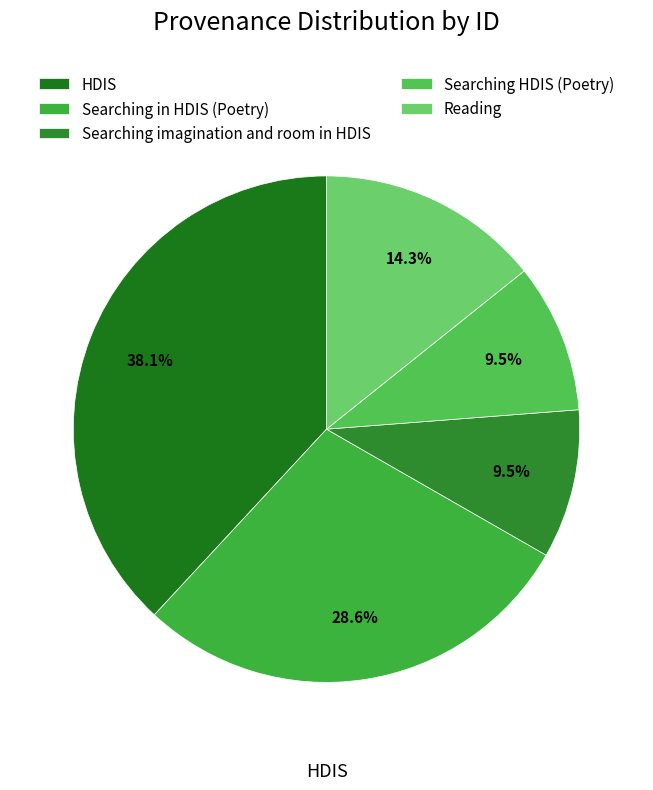

Which category has the biggest portion of the pie?

HDIS